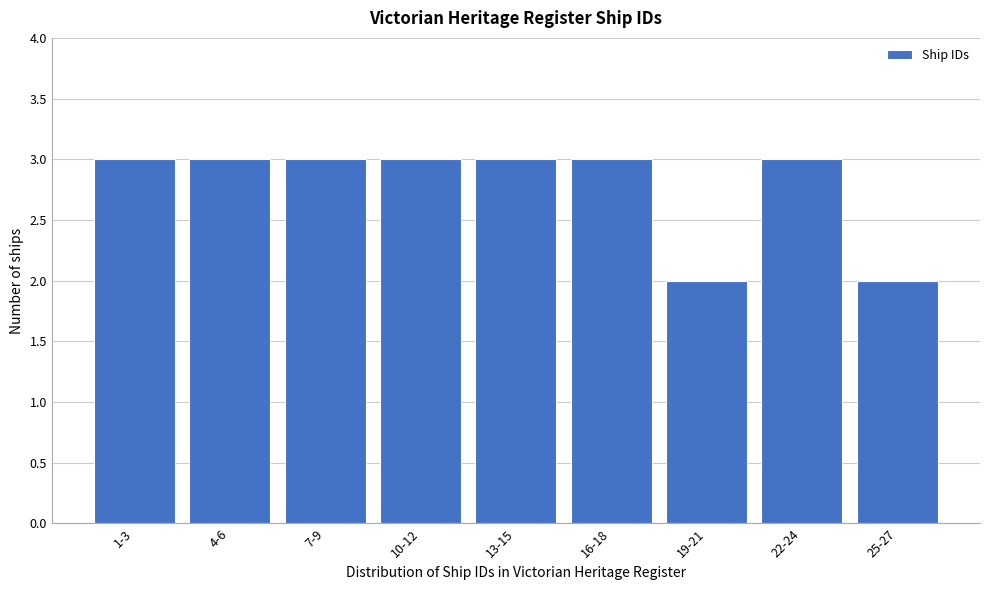

Reading right to left, what are all the values shown in this chart?

25-27=2	22-24=3	19-21=2	16-18=3	13-15=3	10-12=3	7-9=3	4-6=3	1-3=3